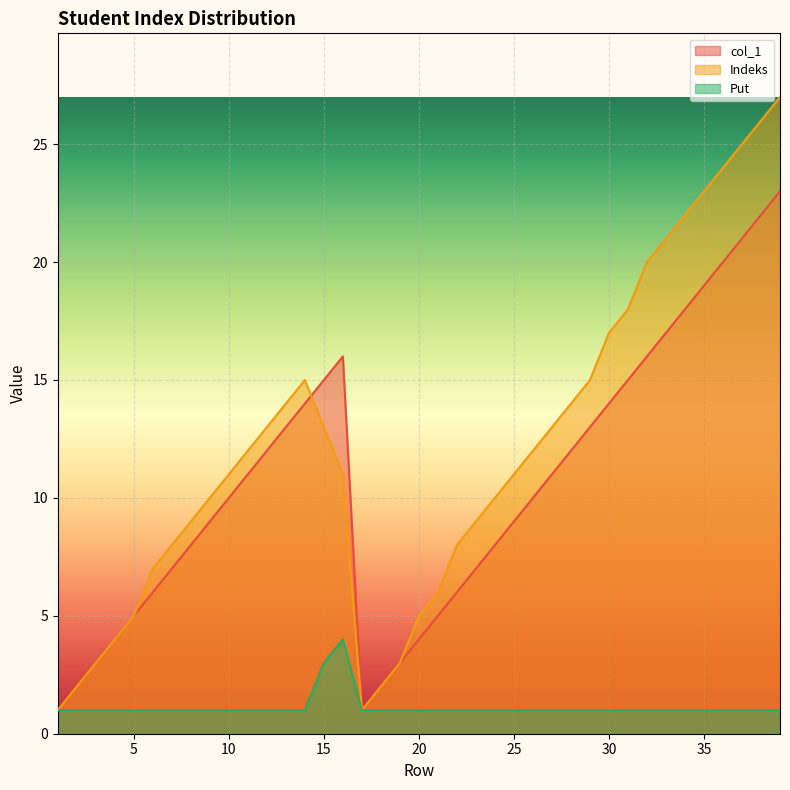

In Indeks, how many points are higher than both neighbors (excluding endpoints)?

1